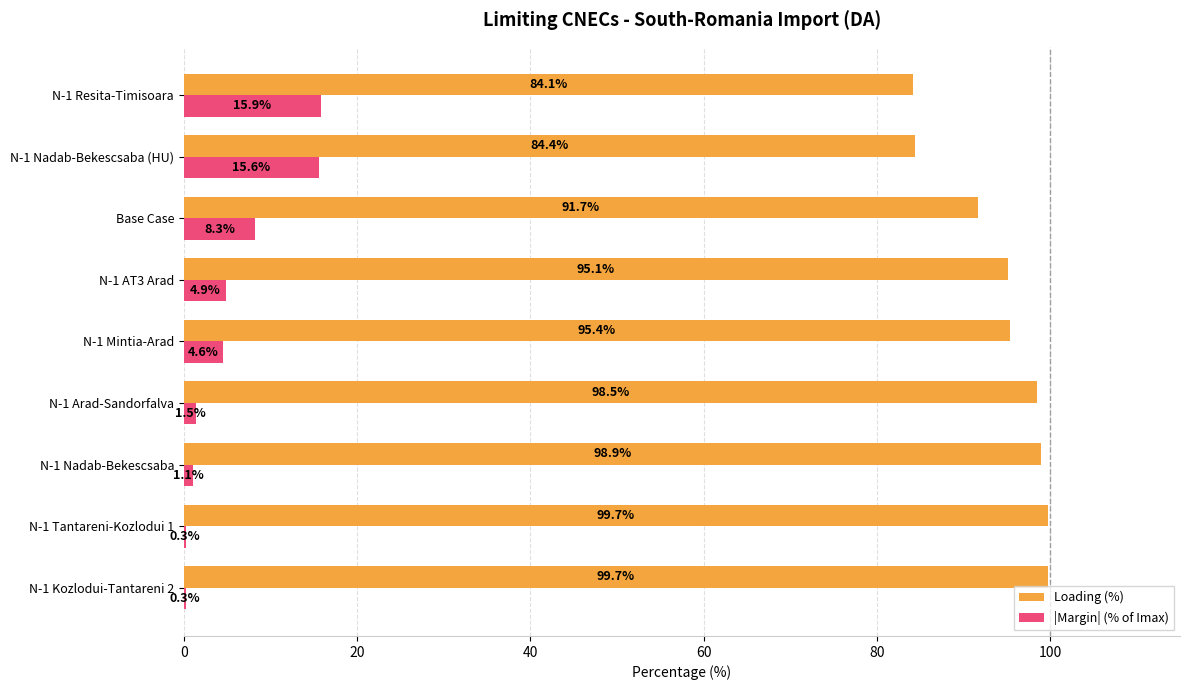

Which series has the largest total across all categories?

Loading (%)